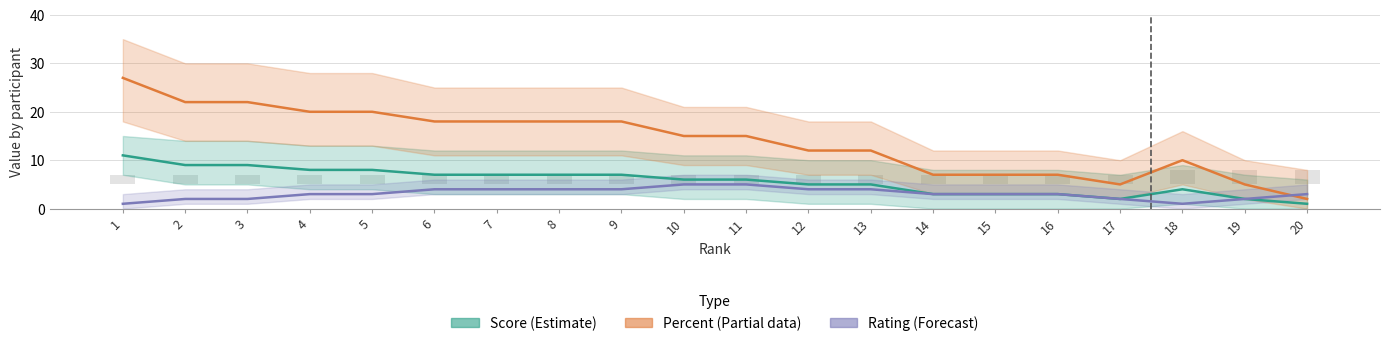

Which has a higher value, 6 or 1?

1